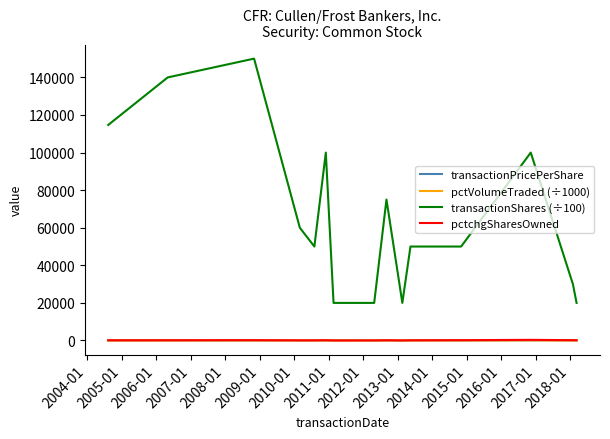

True or false: transactionShares (÷100) and pctchgSharesOwned intersect in this chart.

False